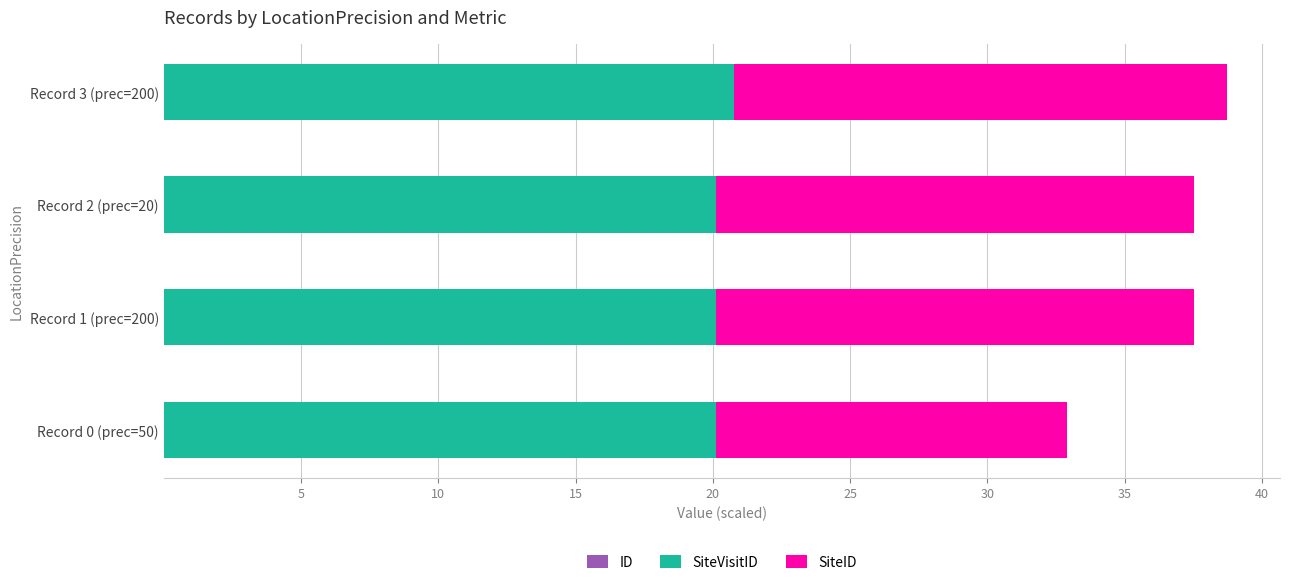

How many data points does each series have?

4